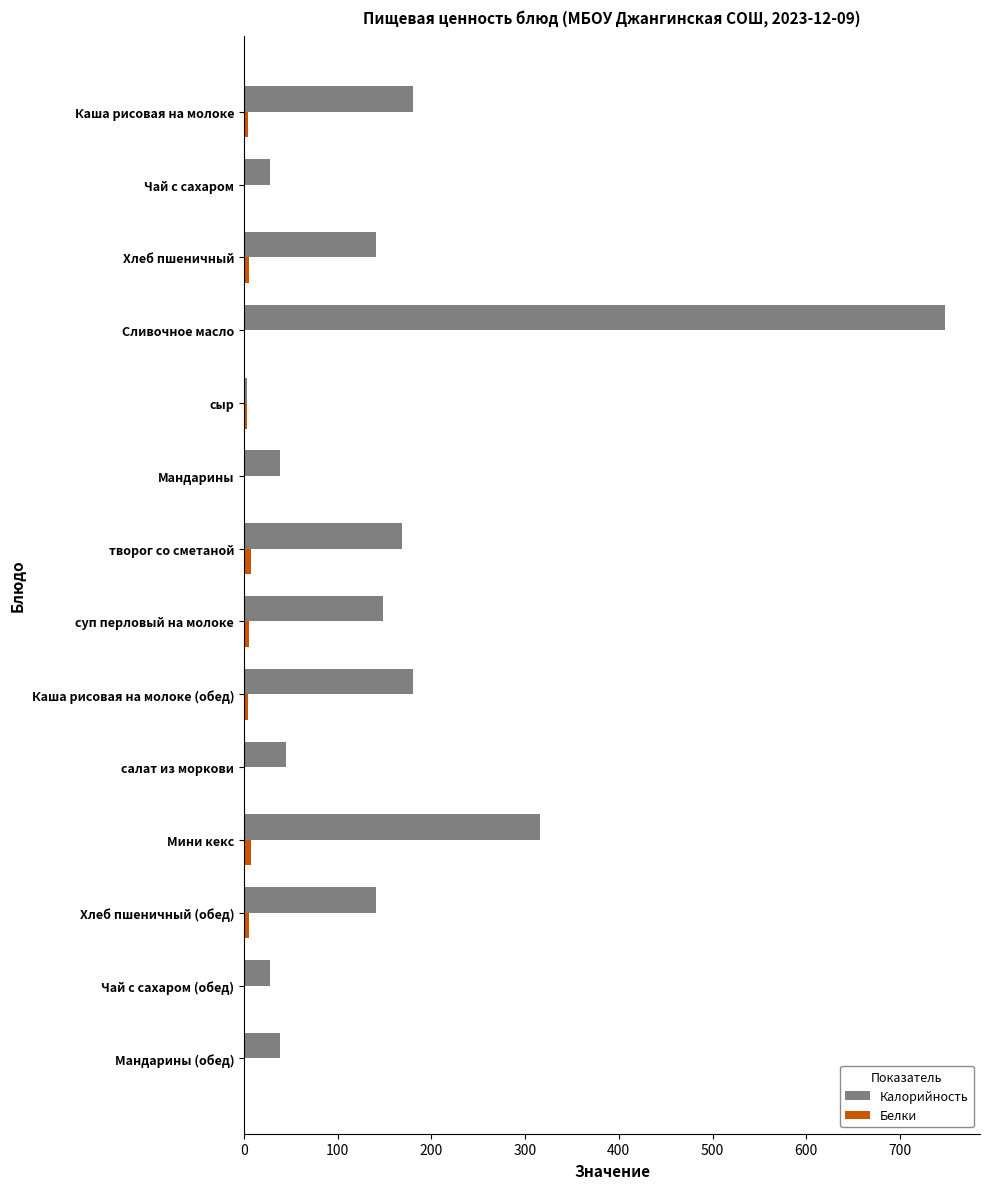

The value of Калорийность at Мини кекс is 214. True or false?

False